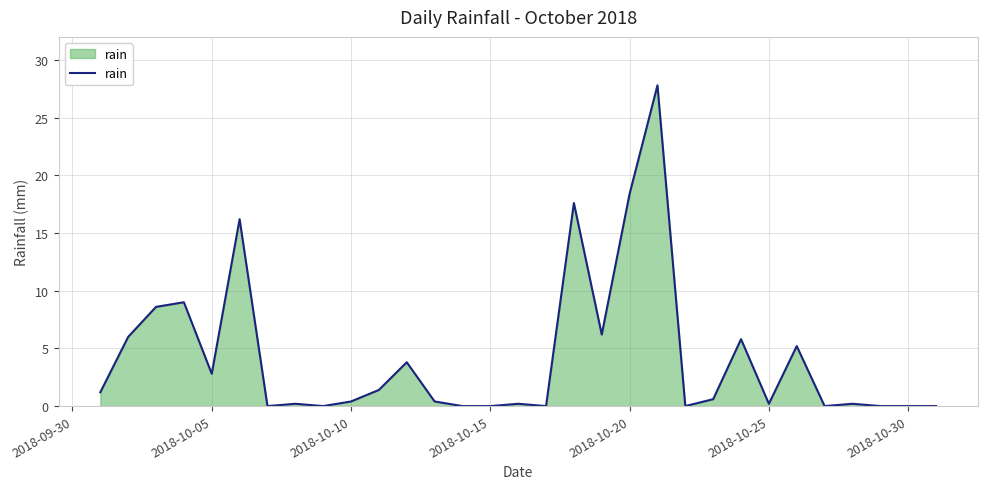

What is the maximum value shown in the chart?

27.8